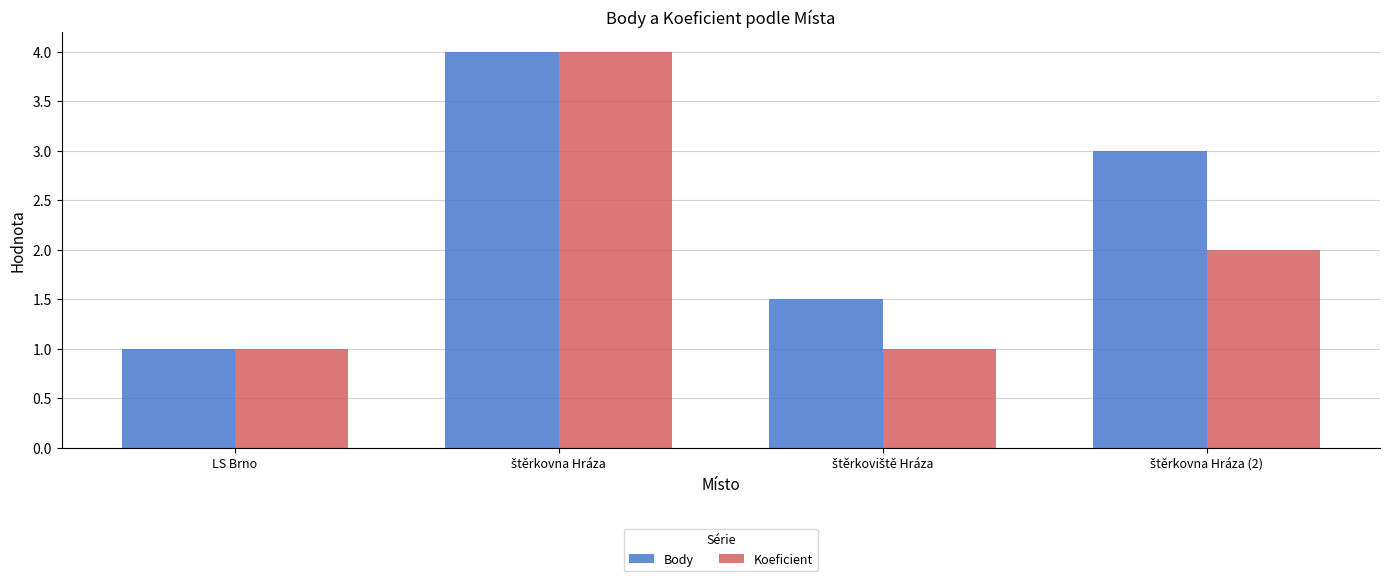

How many bars are there in total?

8